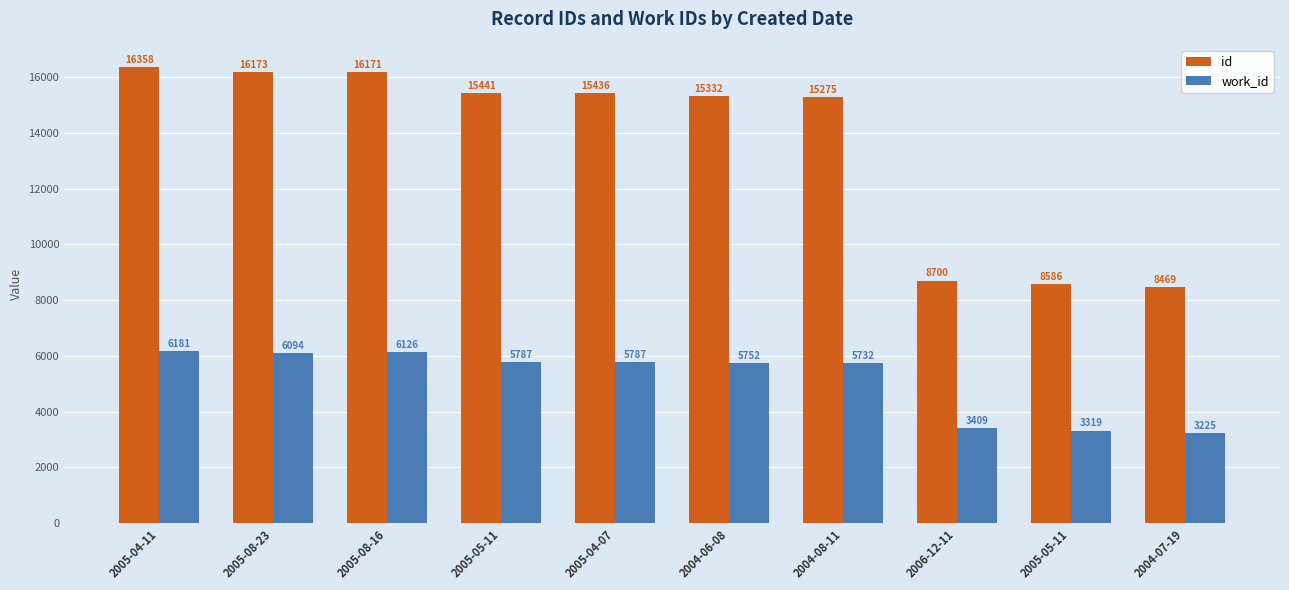

At how many categories does at least one series exceed 3780?

10